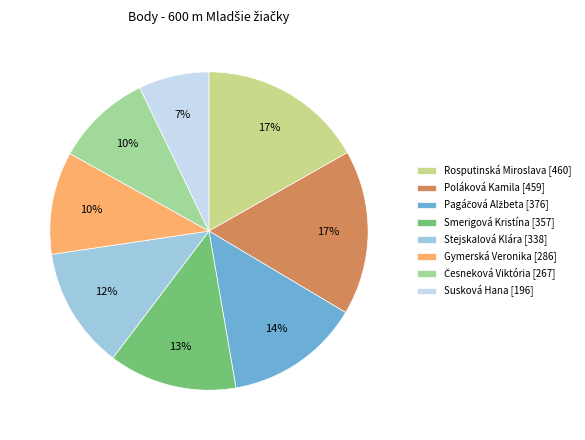

To the nearest percent, what is the average slice percentage?

12%